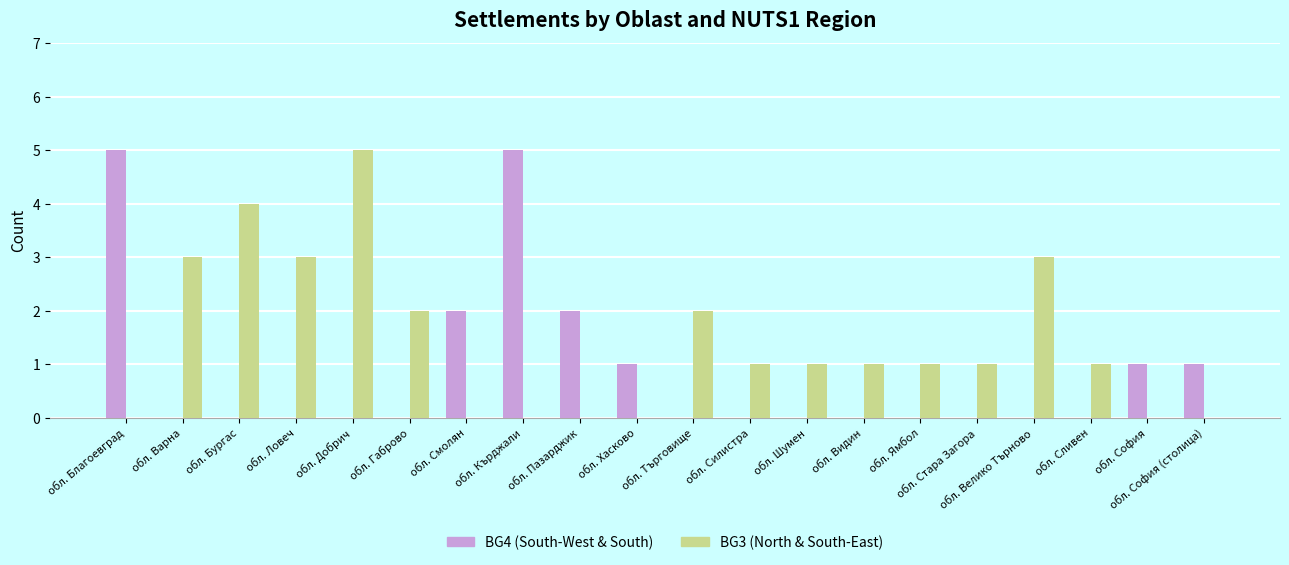

Reading left to right, transcribe all the data shown in this chart.

BG4 (South-West & South): обл. Благоевград=5	обл. Варна=0	обл. Бургас=0	обл. Ловеч=0	обл. Добрич=0	обл. Габрово=0	обл. Смолян=2	обл. Кърджали=5	обл. Пазарджик=2	обл. Хасково=1	обл. Търговище=0	обл. Силистра=0	обл. Шумен=0	обл. Видин=0	обл. Ямбол=0	обл. Стара Загора=0	обл. Велико Търново=0	обл. Сливен=0	обл. София=1	обл. София (столица)=1
BG3 (North & South-East): обл. Благоевград=0	обл. Варна=3	обл. Бургас=4	обл. Ловеч=3	обл. Добрич=5	обл. Габрово=2	обл. Смолян=0	обл. Кърджали=0	обл. Пазарджик=0	обл. Хасково=0	обл. Търговище=2	обл. Силистра=1	обл. Шумен=1	обл. Видин=1	обл. Ямбол=1	обл. Стара Загора=1	обл. Велико Търново=3	обл. Сливен=1	обл. София=0	обл. София (столица)=0